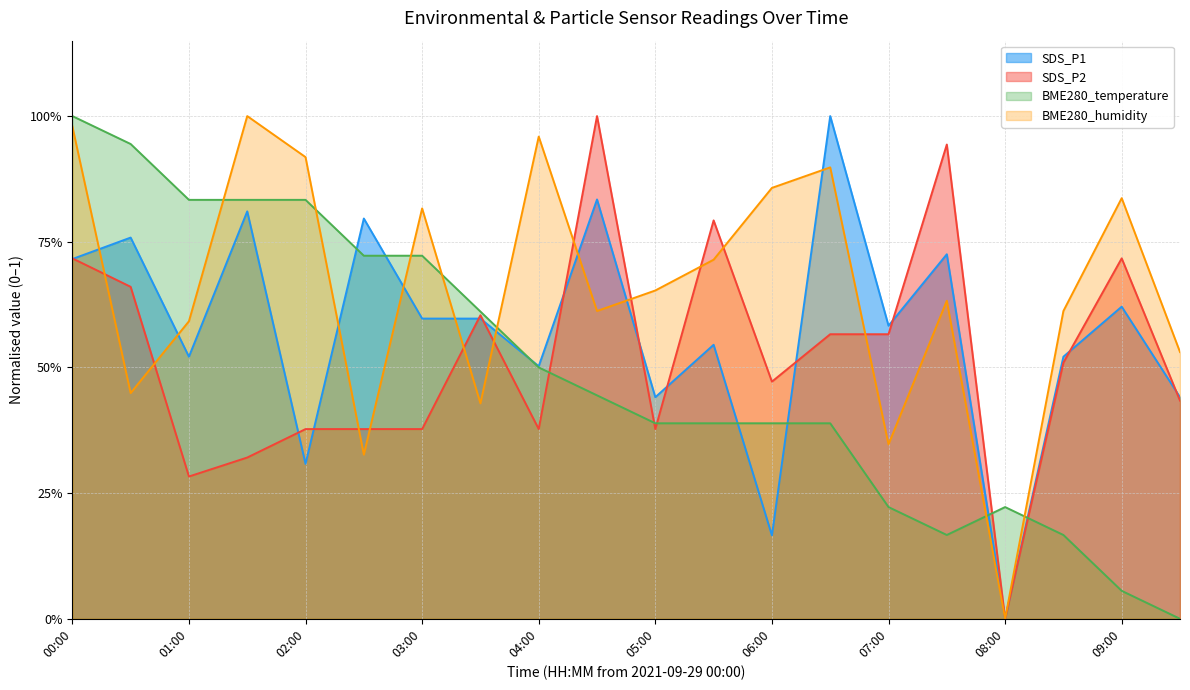

How many intersections are there between BME280_humidity and SDS_P2?

11